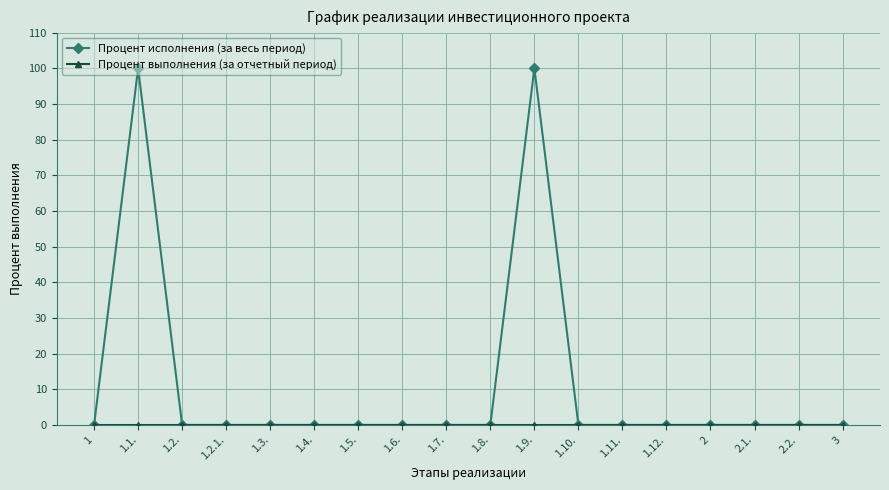

The value of Процент исполнения (за весь период) at 1.11. is -35. True or false?

False